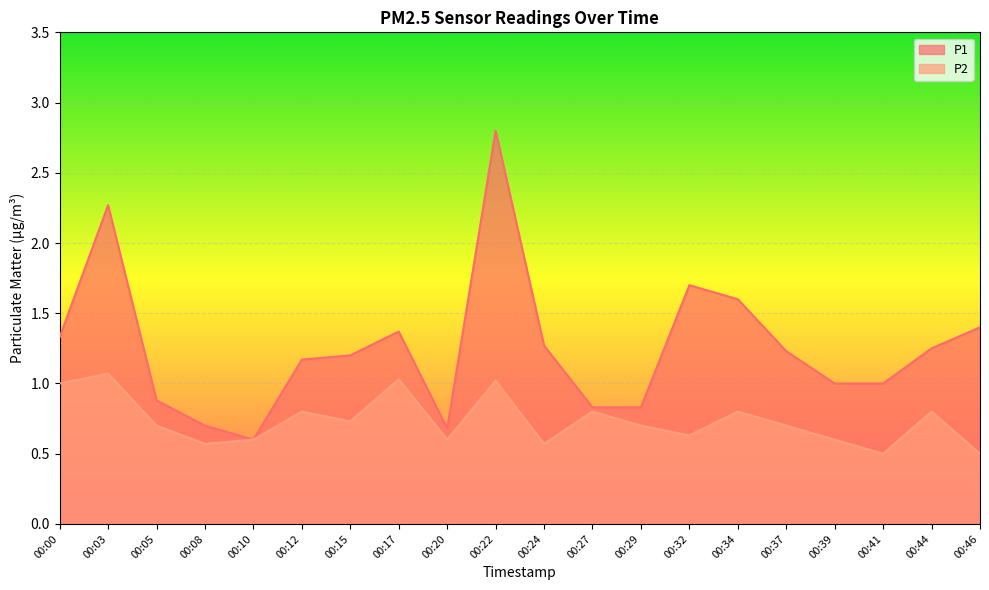

How many interior local peaks does the P2 series have?

7